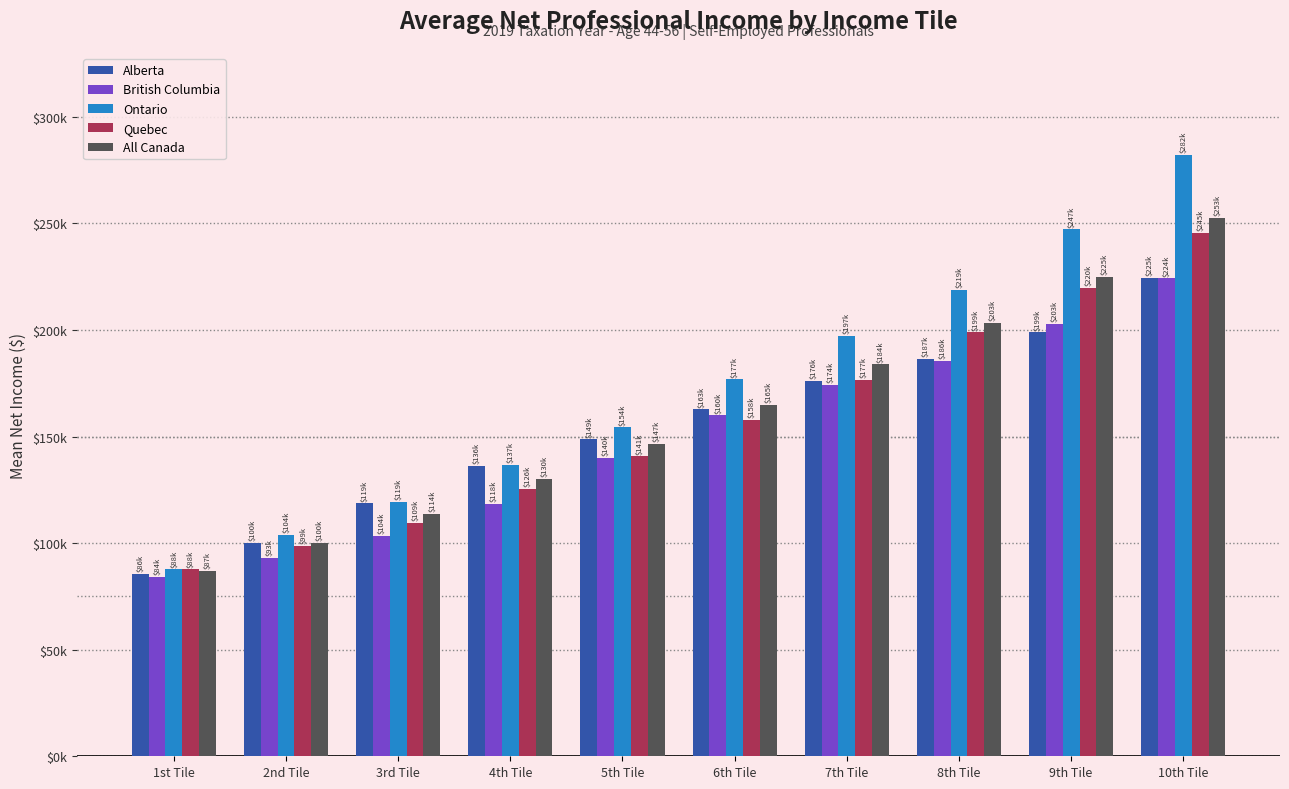

What is the total value across all series at 6th Tile?

822335